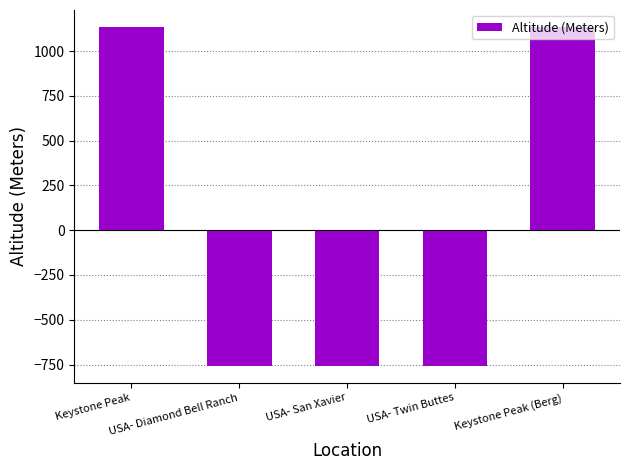

What is the change in value from Keystone Peak to USA- Diamond Bell Ranch?

-1892.0